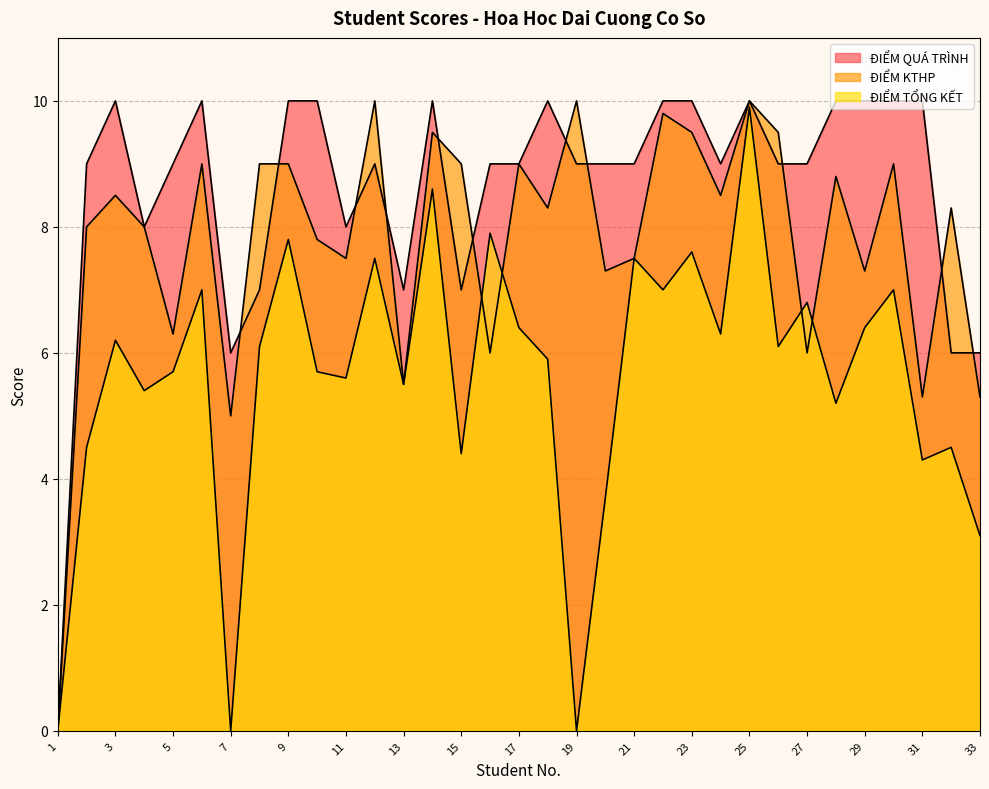

How many categories are shown in the chart?

33